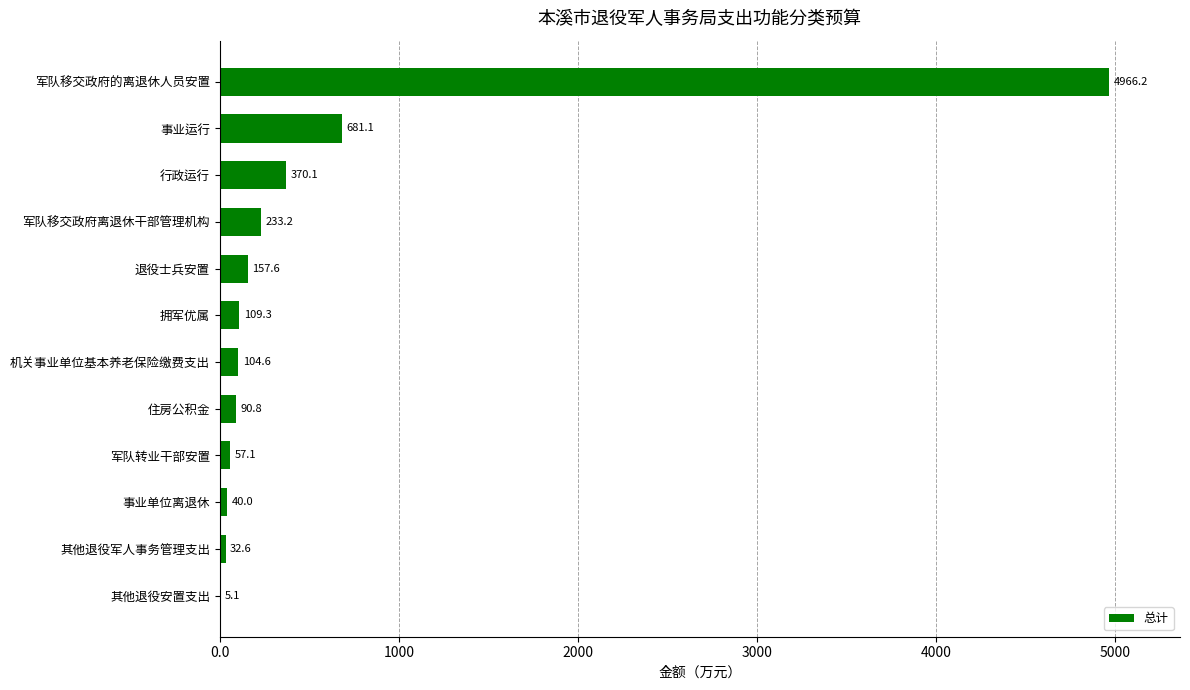

True or false: the data shows 90.8 at 住房公积金.

True